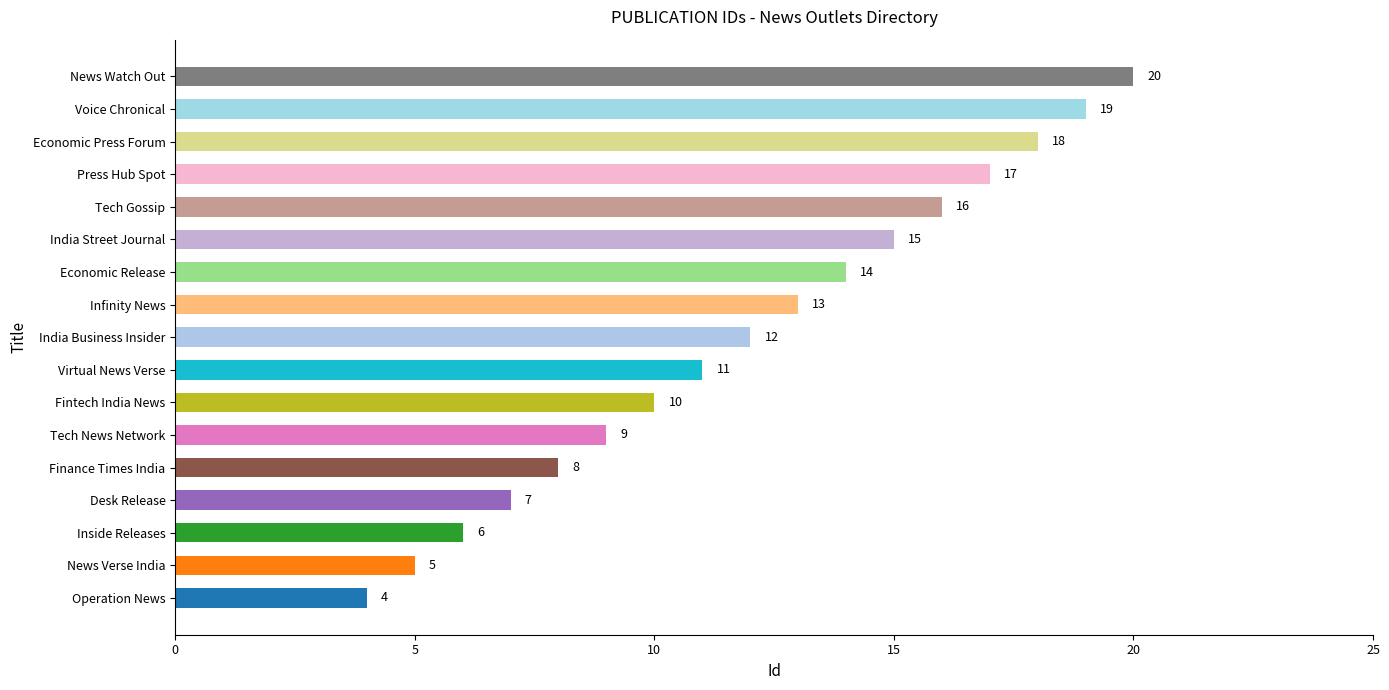

Are the bars grouped side by side (vs. stacked)?

No